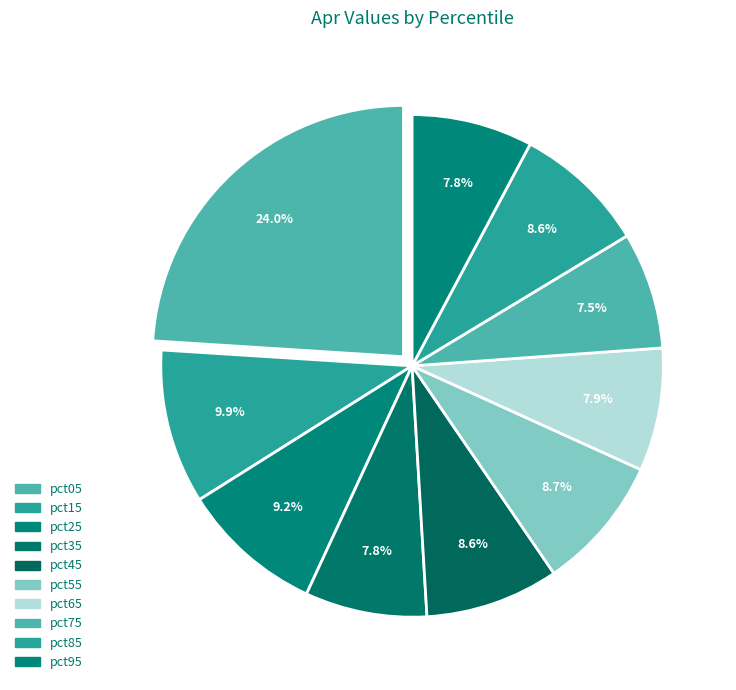

Rank the categories by value from lowest to highest.

pct75, pct95, pct35, pct65, pct85, pct45, pct55, pct25, pct15, pct05